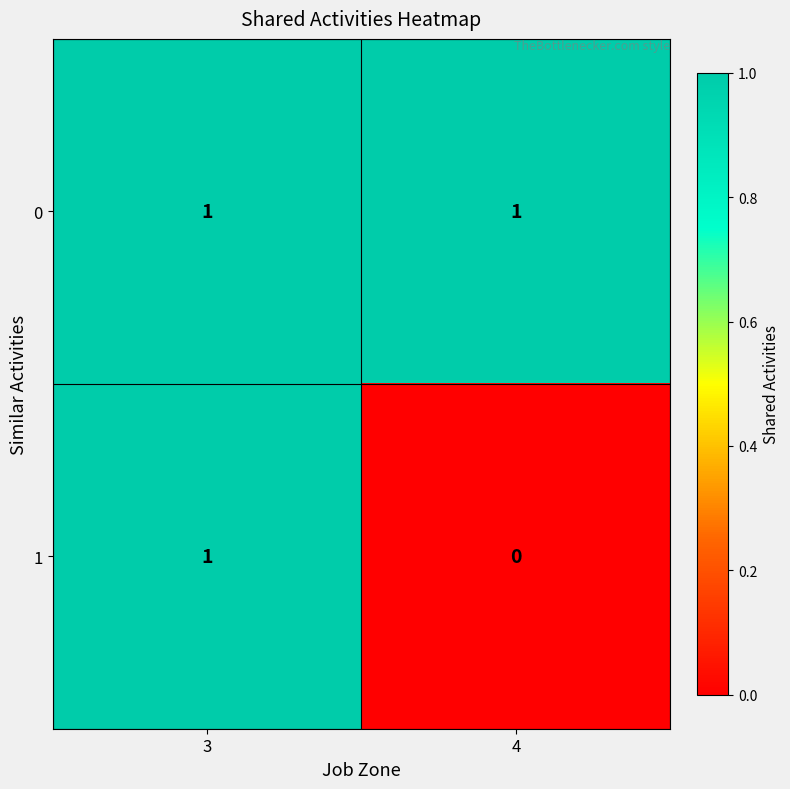

Reading left to right, list all the values displayed in this chart.

0: 3=1	4=1
1: 3=1	4=0